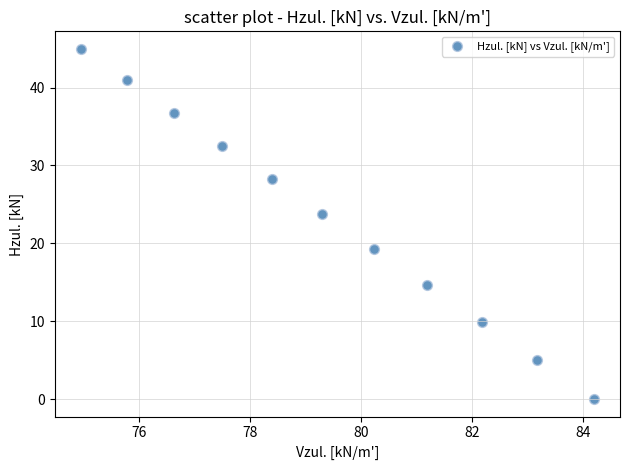

What Y value in the scatter plot is closest to 22?

23.8